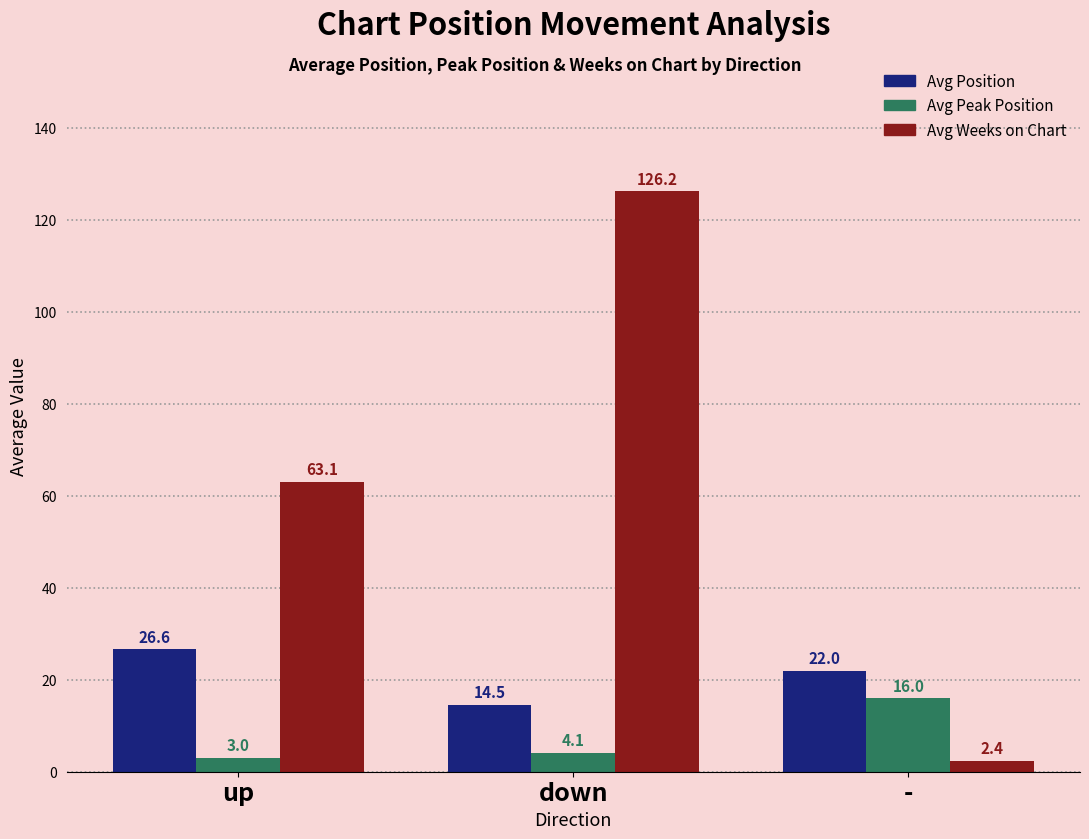

What is the total value across all series at -?

40.4